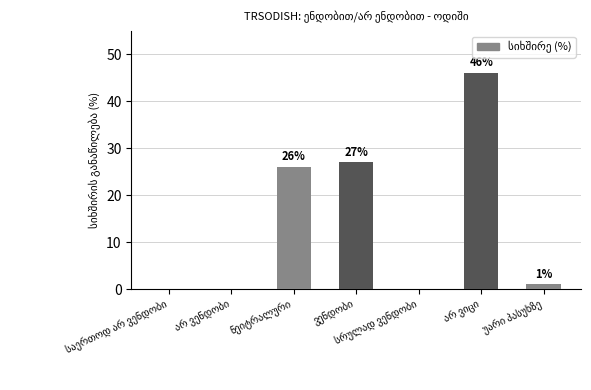

What is the greatest value displayed?

46